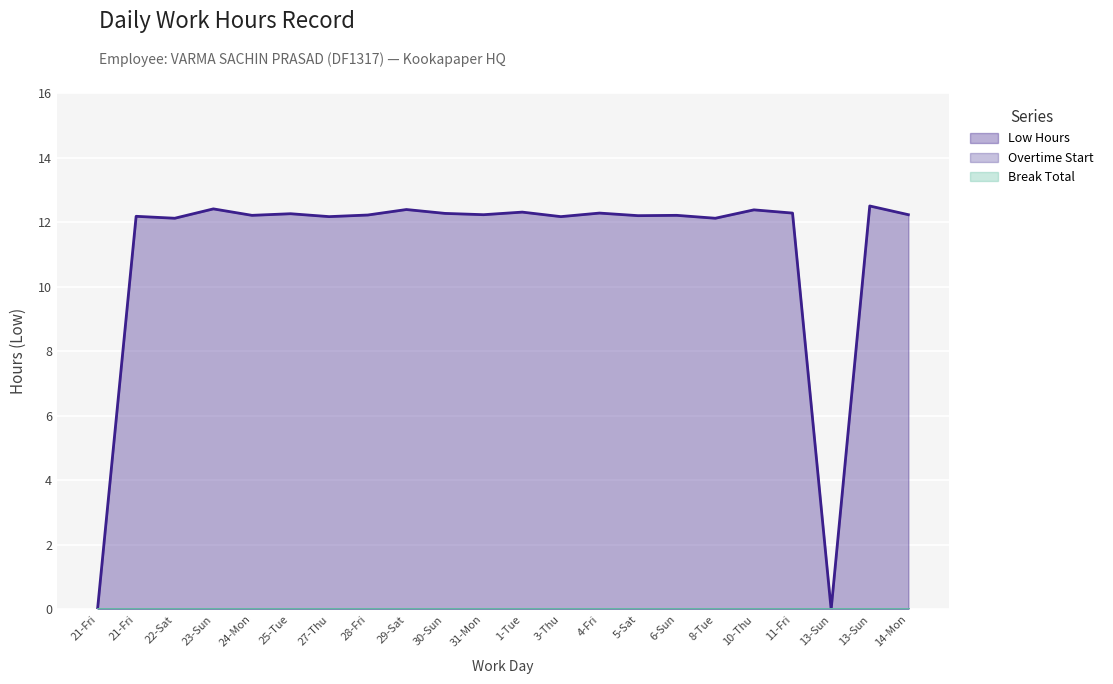

What is the difference between the second highest and minimum values in the Low Hours series?

12.4